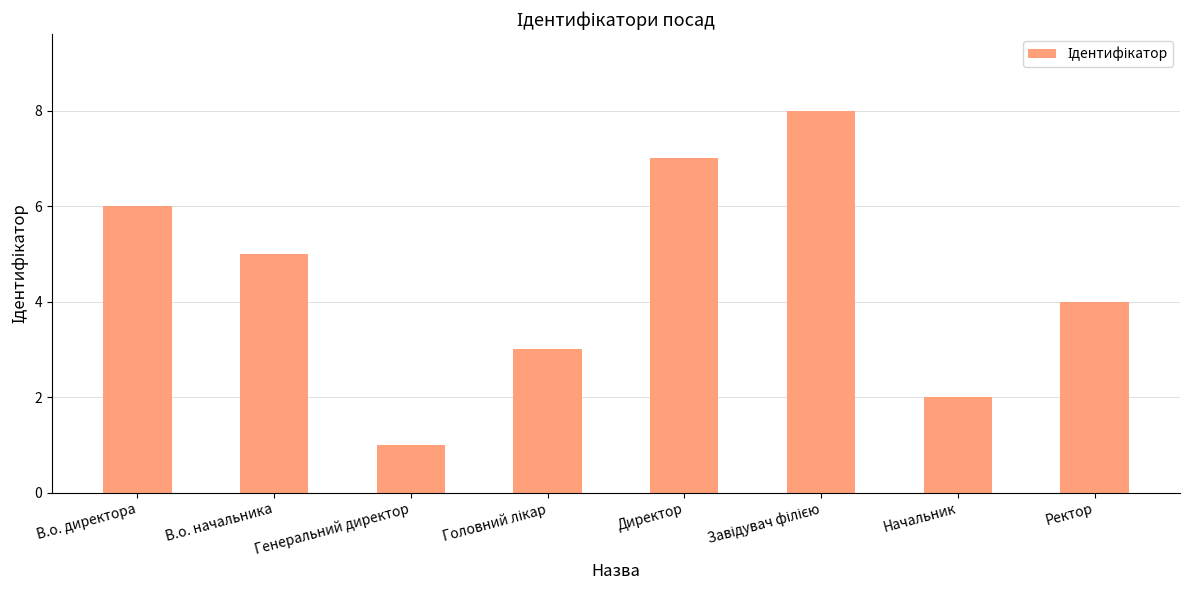

What position from the left is Генеральний директор?

3